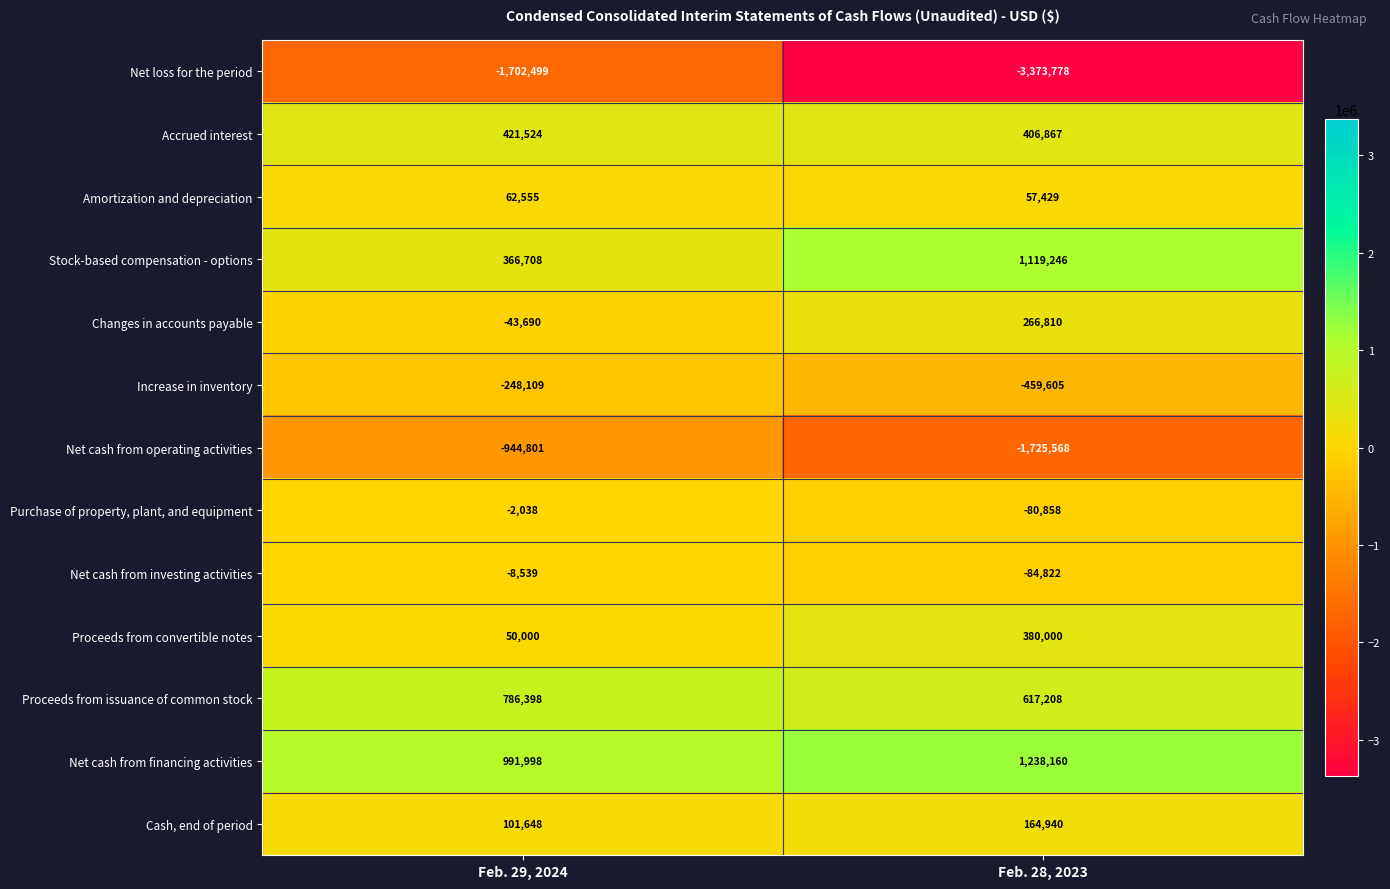

Which category has the lowest value across all series?

Feb. 28, 2023